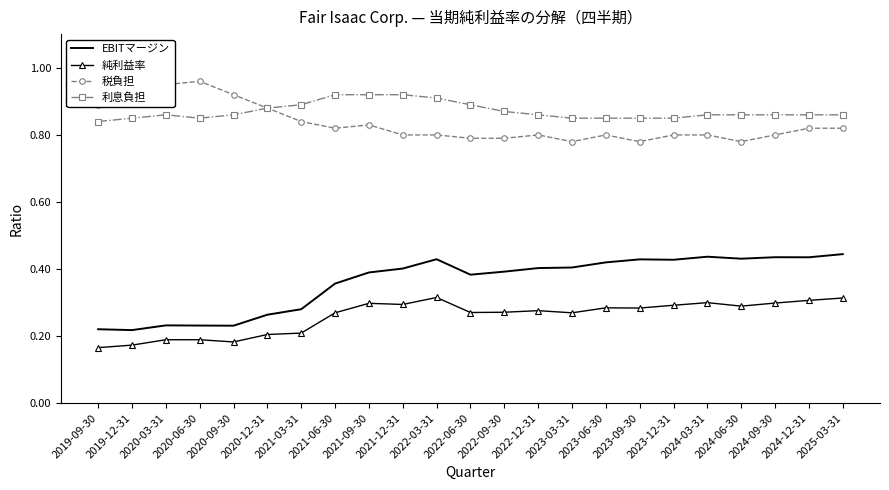

Is the value of 利息負担 at 2024-12-31 greater than the value of 税負担 at 2019-12-31?

No